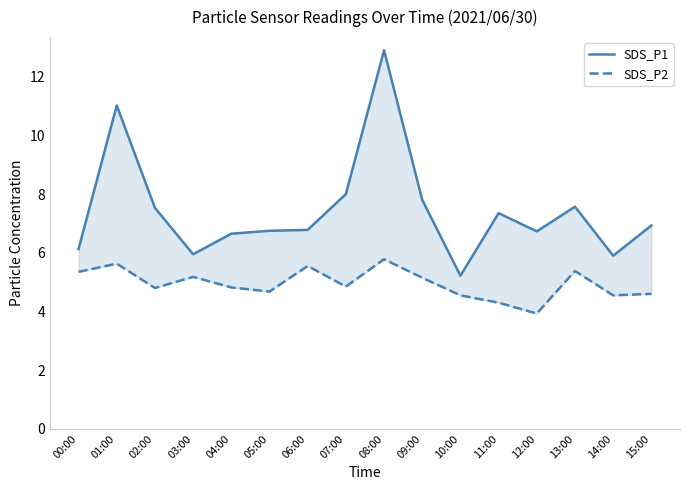

Where is the first local maximum for SDS_P1?

01:00